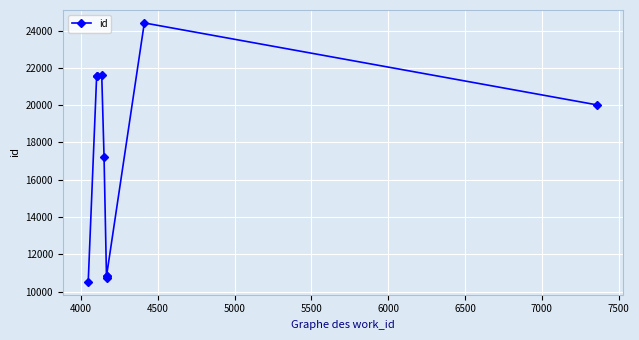

Is it true that the value at 5500 is 3482?

False